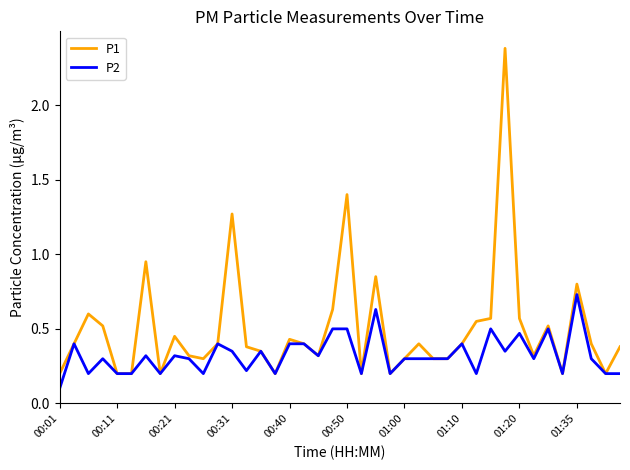

Which series has the largest total across all categories?

P1